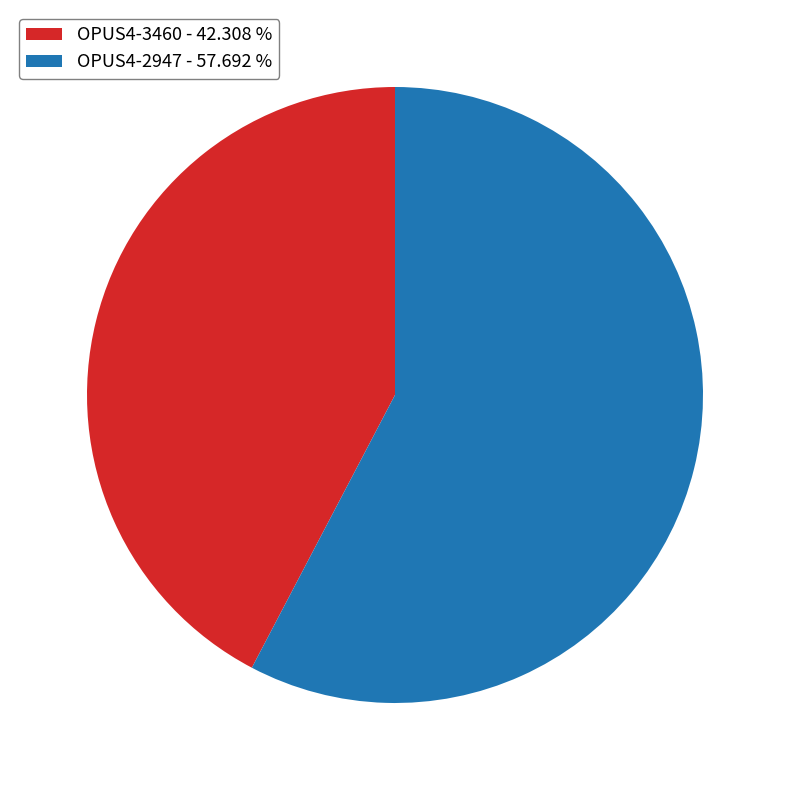

How many segments does this pie chart have?

2